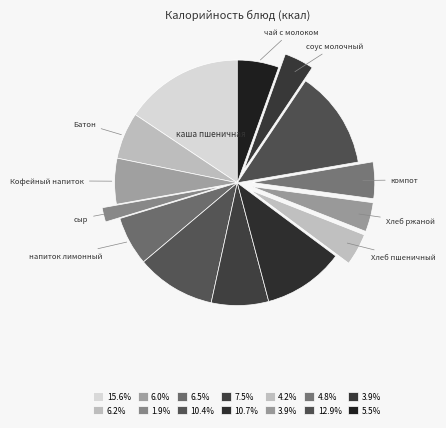

Which category has the smallest portion of the pie?

сыр